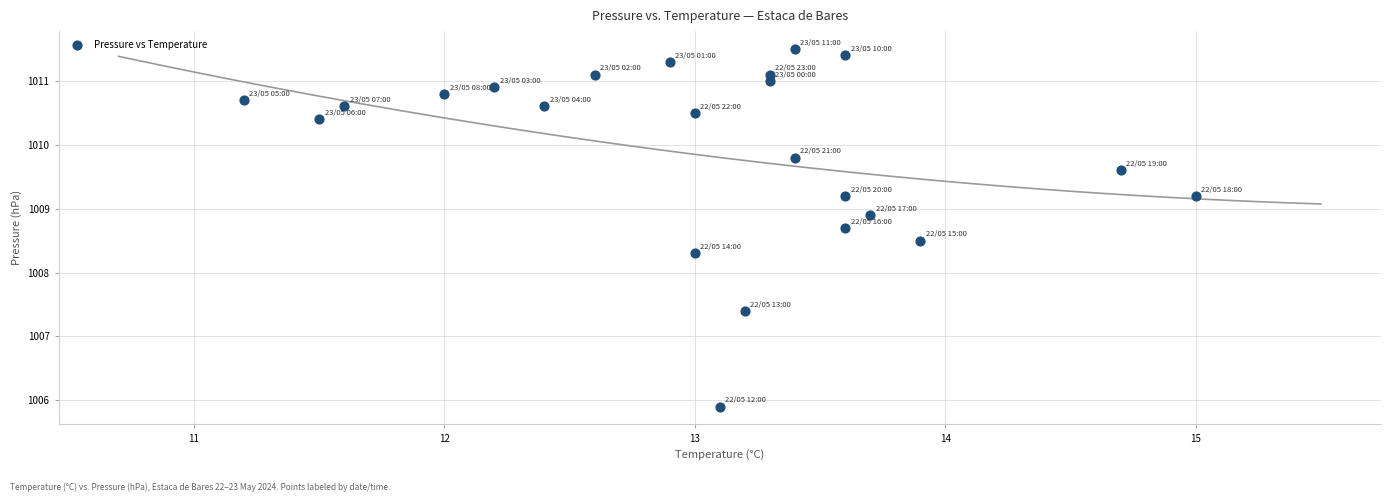

What Y value in the scatter plot is closest to 1008?

1008.3